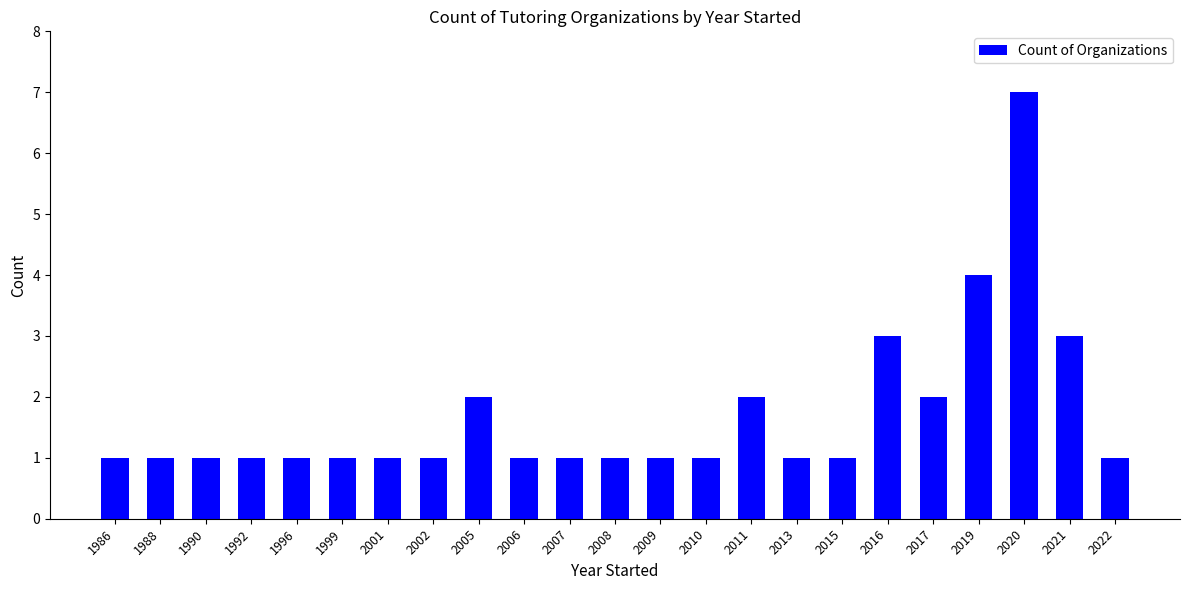

Reading left to right, extract all data points from this chart.

1986=1	1988=1	1990=1	1992=1	1996=1	1999=1	2001=1	2002=1	2005=2	2006=1	2007=1	2008=1	2009=1	2010=1	2011=2	2013=1	2015=1	2016=3	2017=2	2019=4	2020=7	2021=3	2022=1